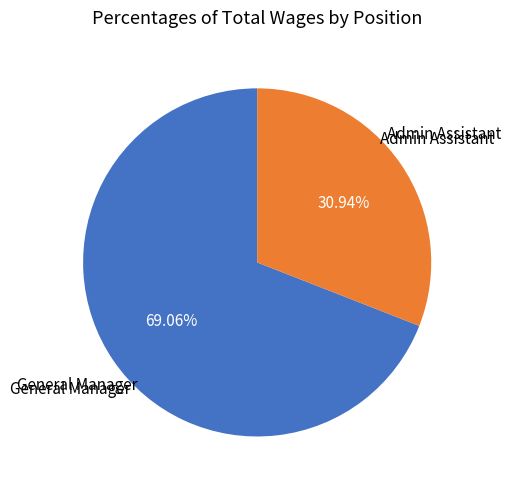

How many segments does this pie chart have?

2